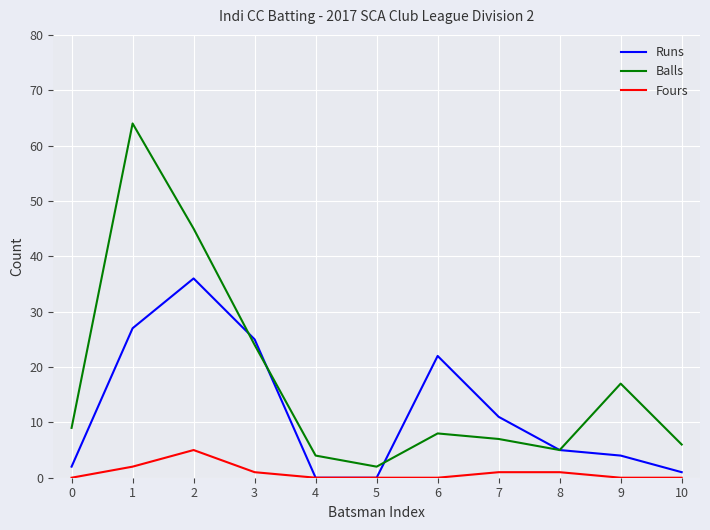

Does the chart display data point markers on the line(s)?

No